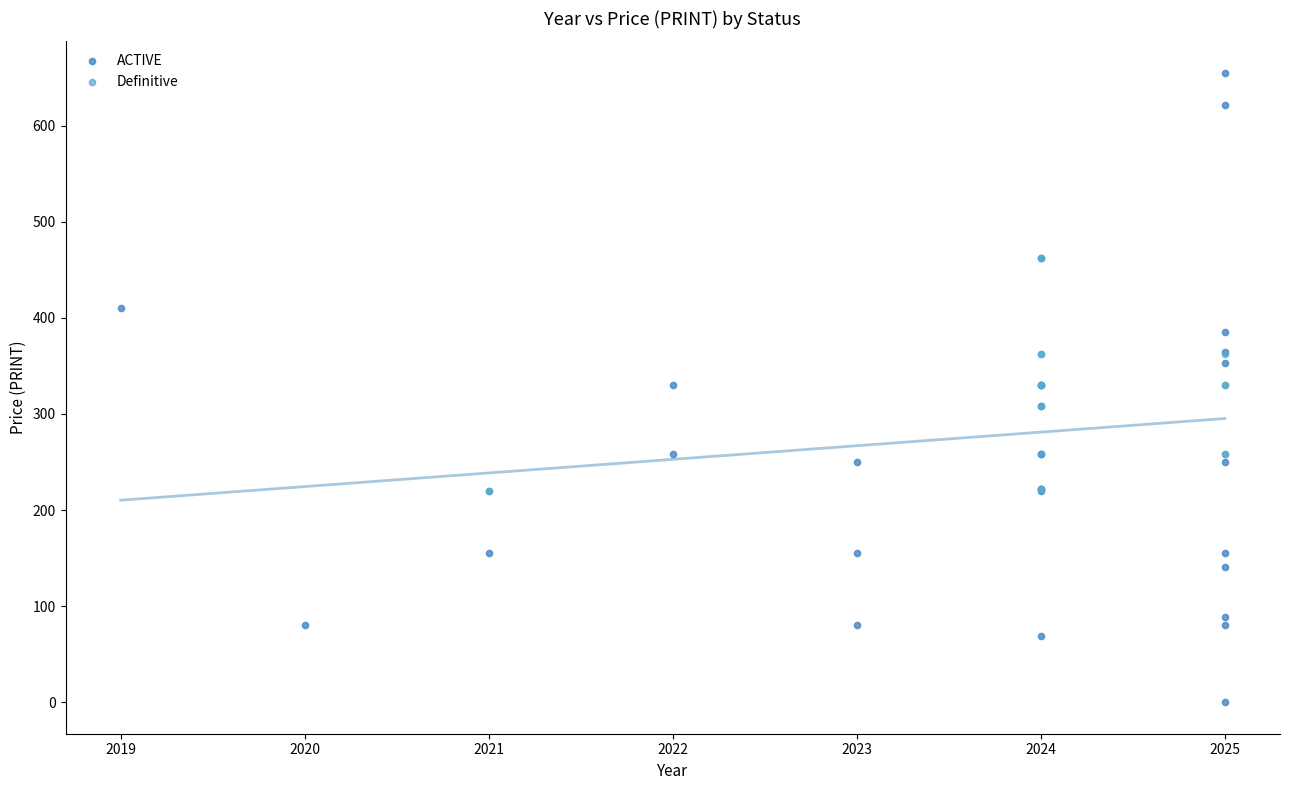

Which series reaches the minimum Y coordinate?

ACTIVE